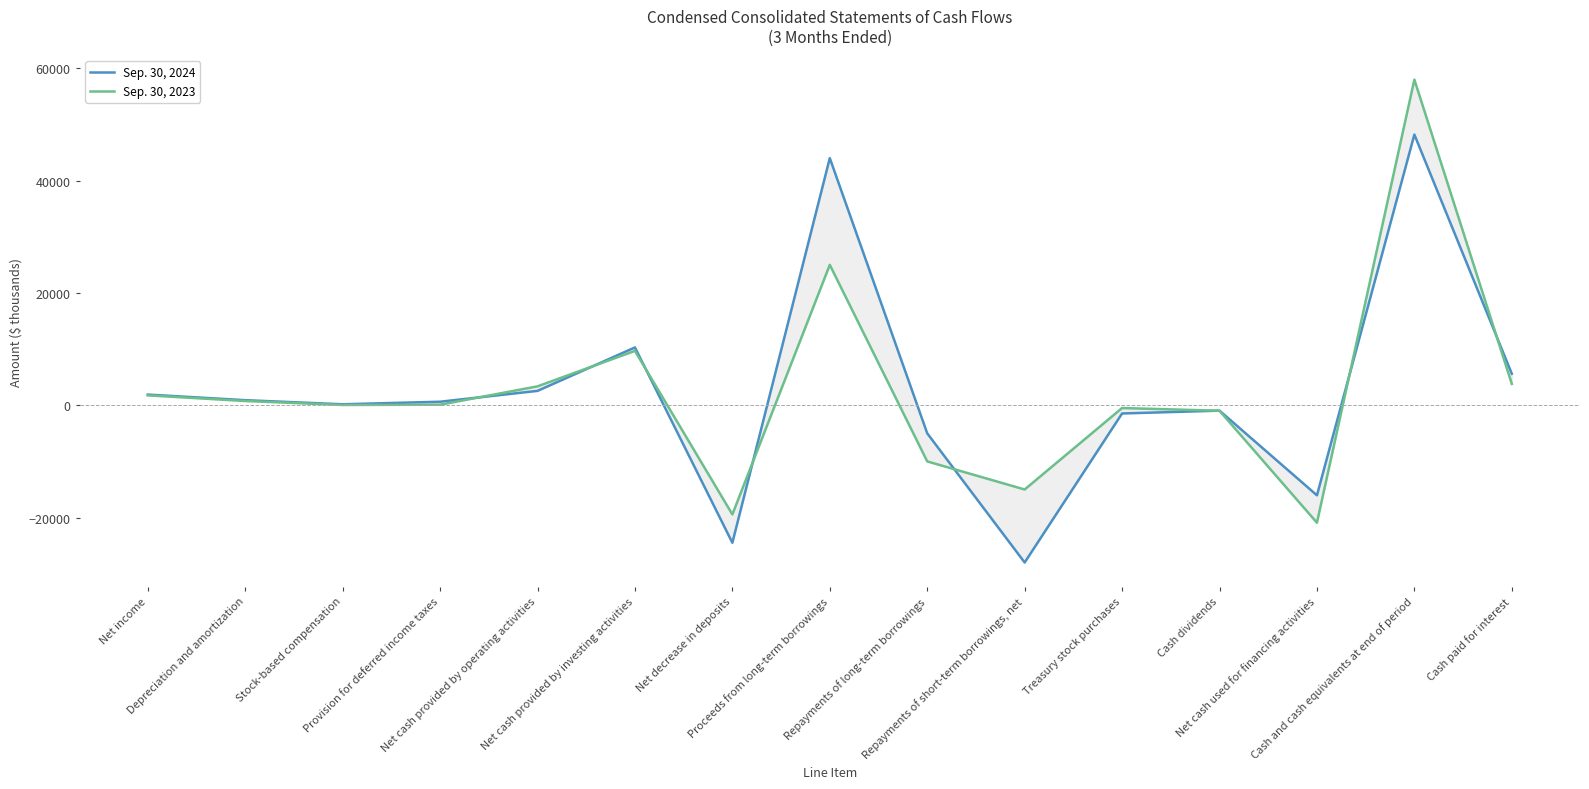

What is the maximum value for Sep. 30, 2024?

48193